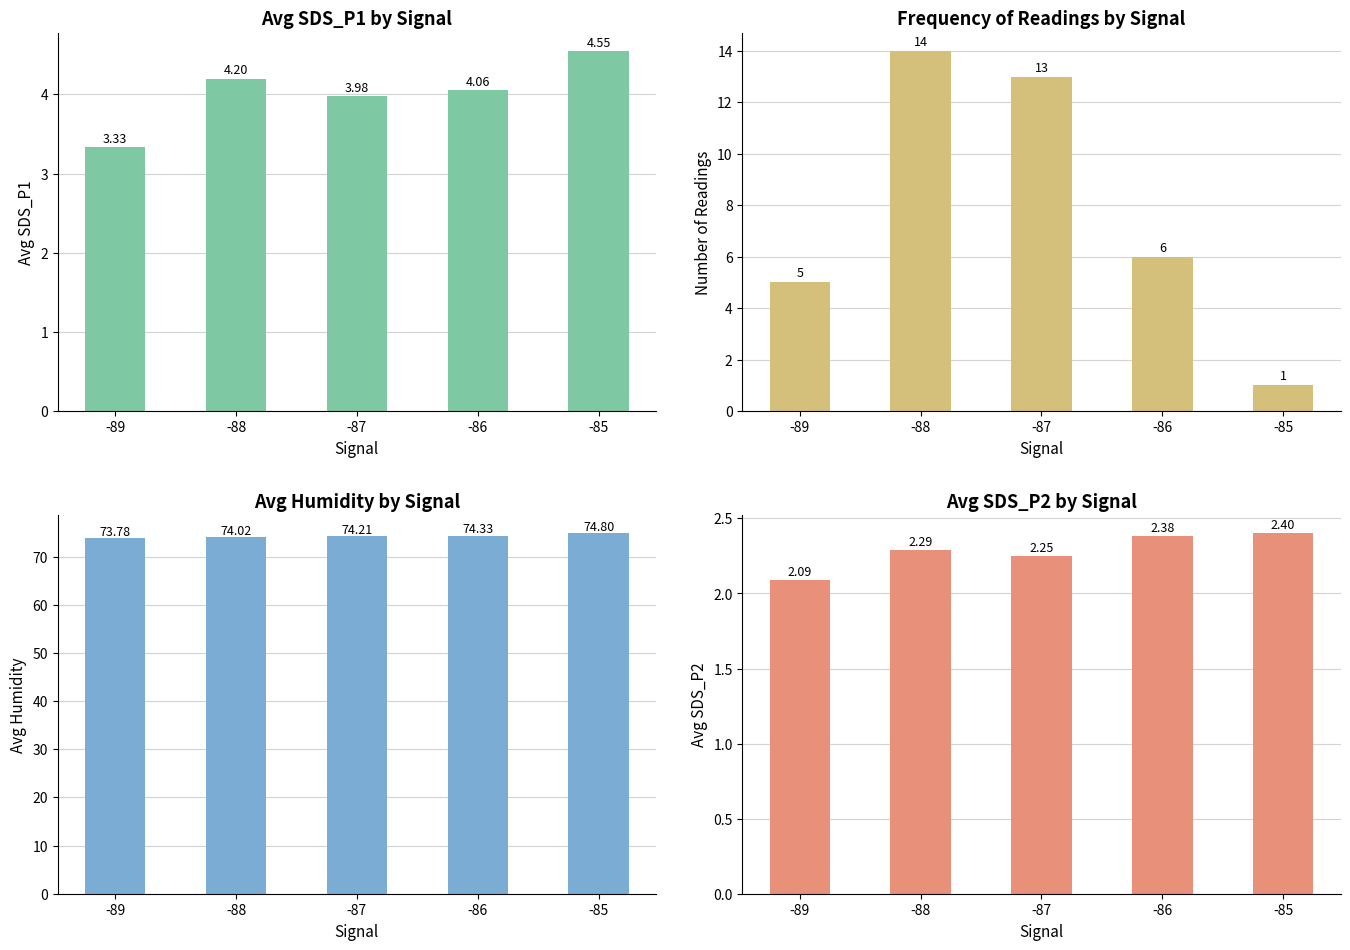

What is the total value across all series at -85?

82.8